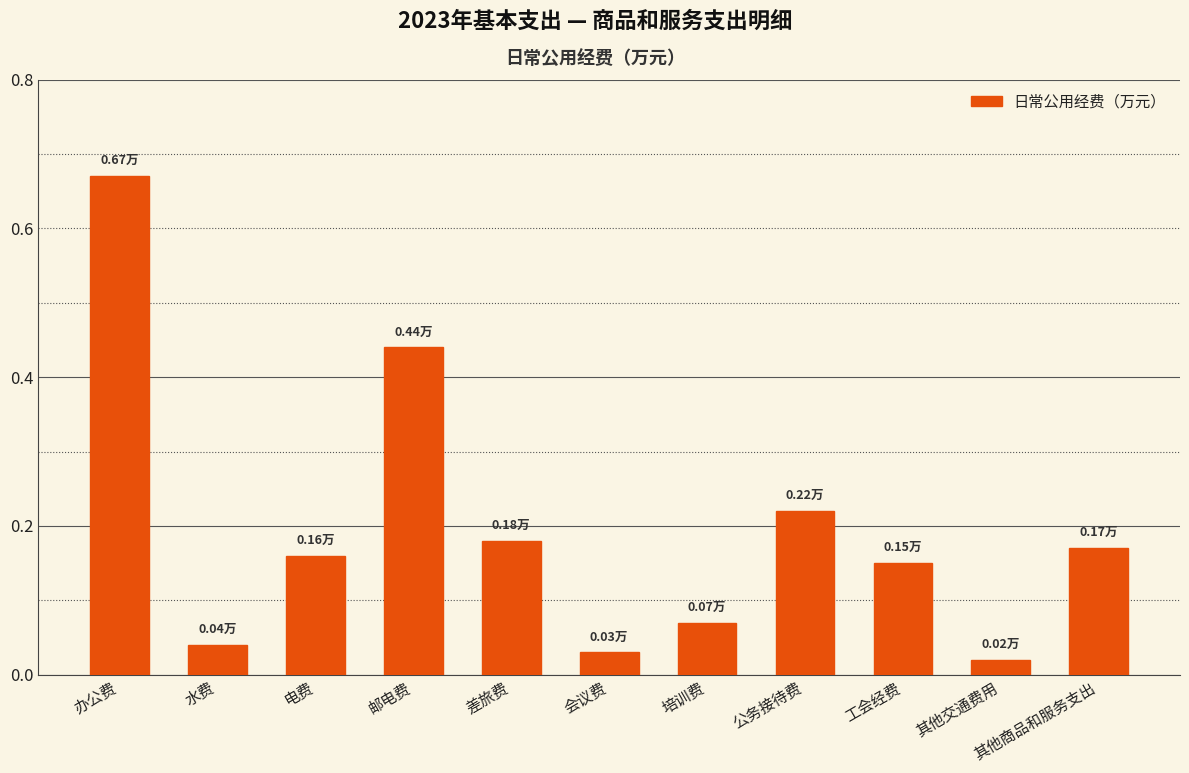

What is the label of the 6th bar from the right?

会议费